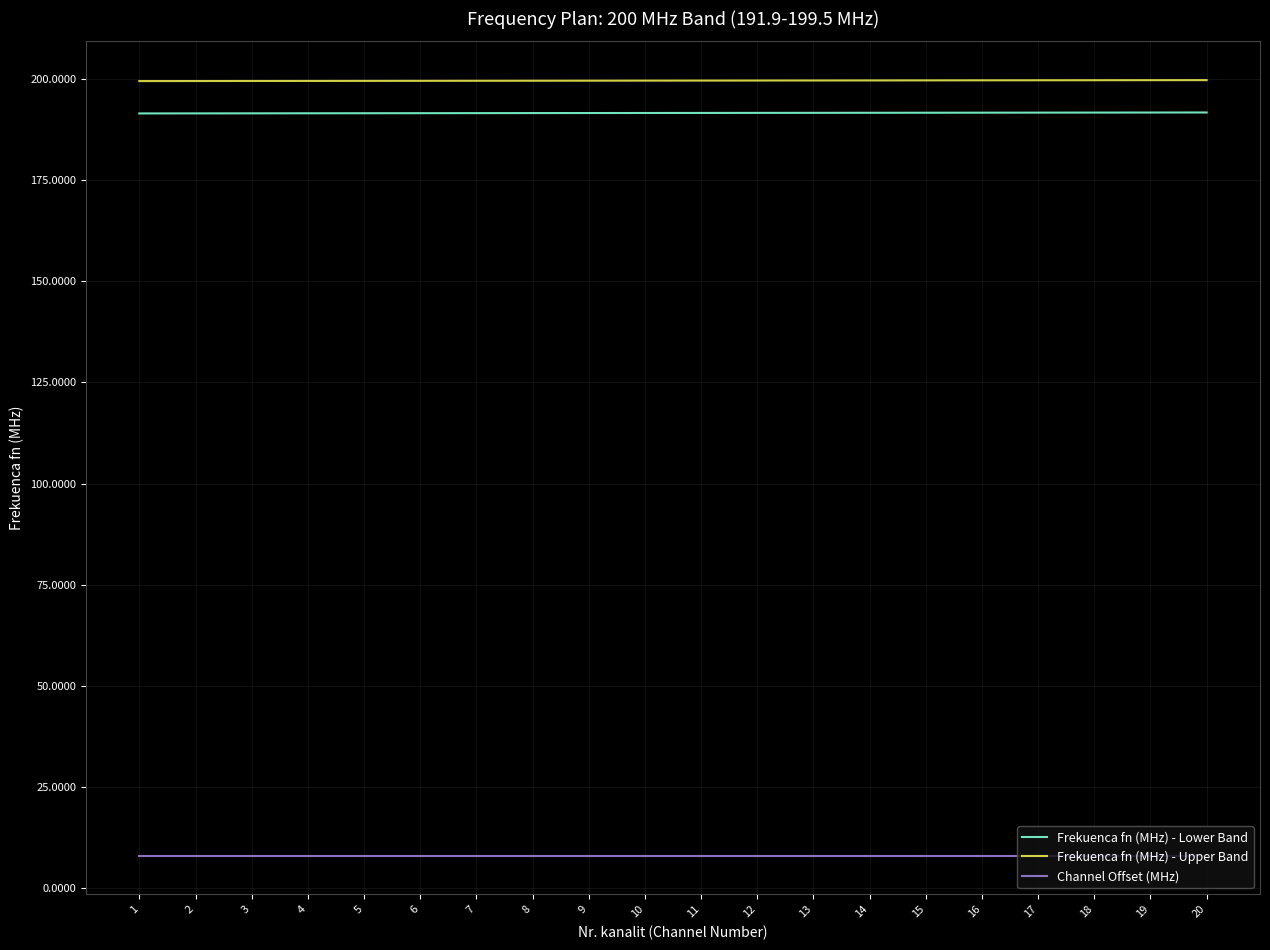

True or false: Frekuenca fn (MHz) - Lower Band and Channel Offset (MHz) intersect in this chart.

False